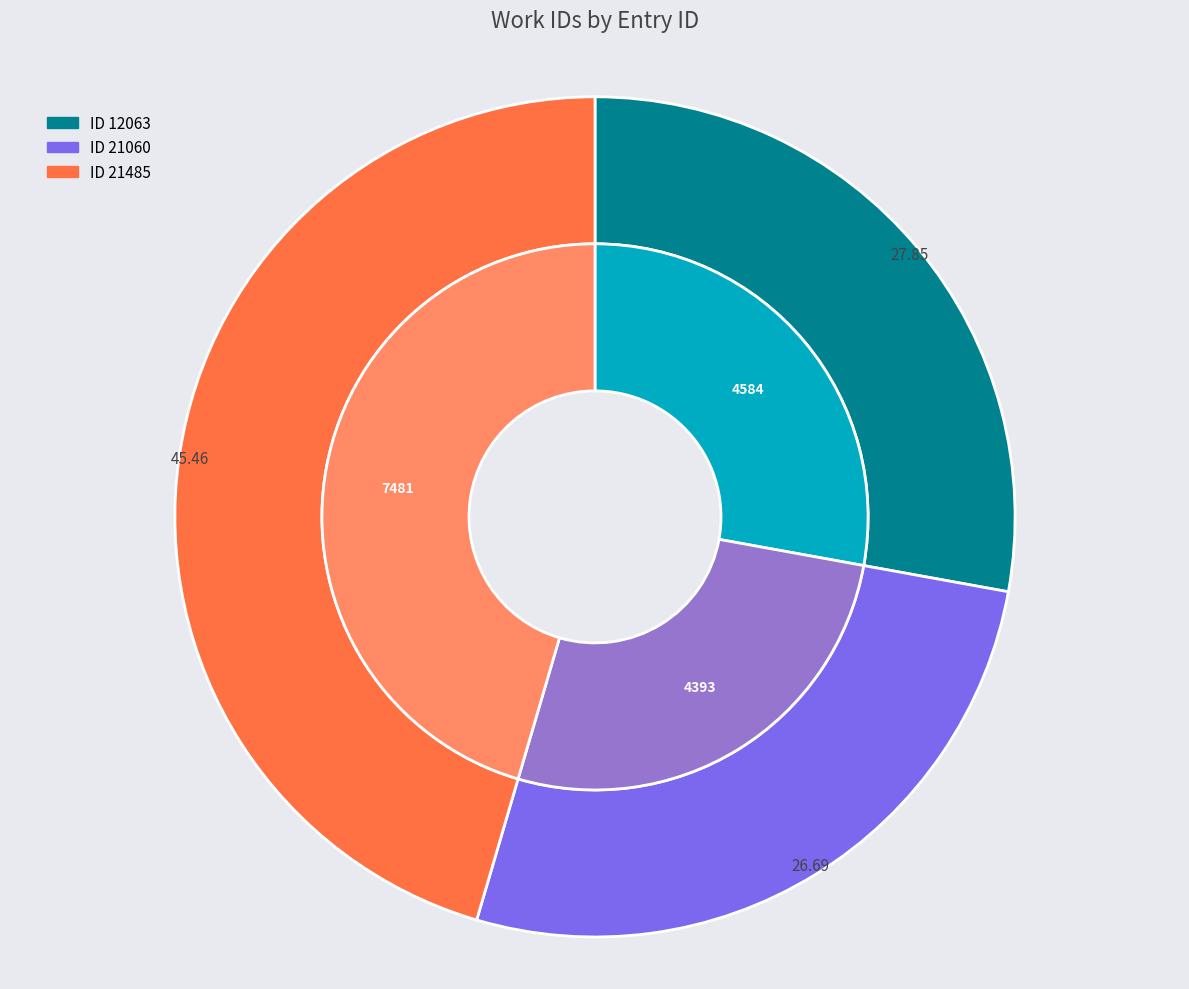

Rank the categories by value from highest to lowest.

21485, 12063, 21060